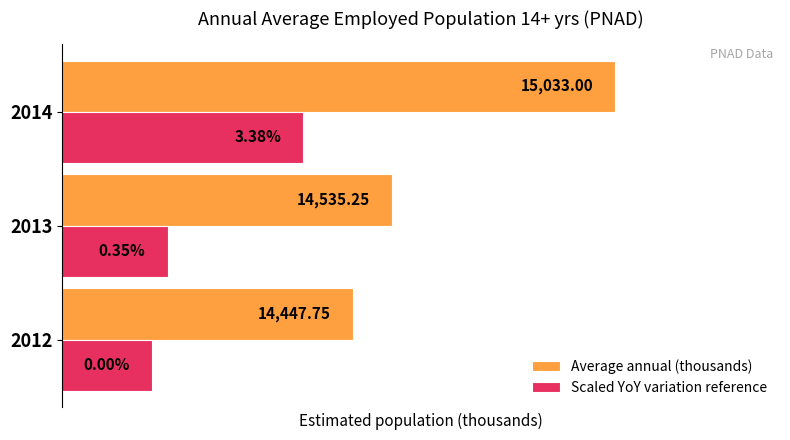

Is the value of Average annual (thousands) at 2013 greater than the value of Scaled YoY variation reference at 2014?

Yes